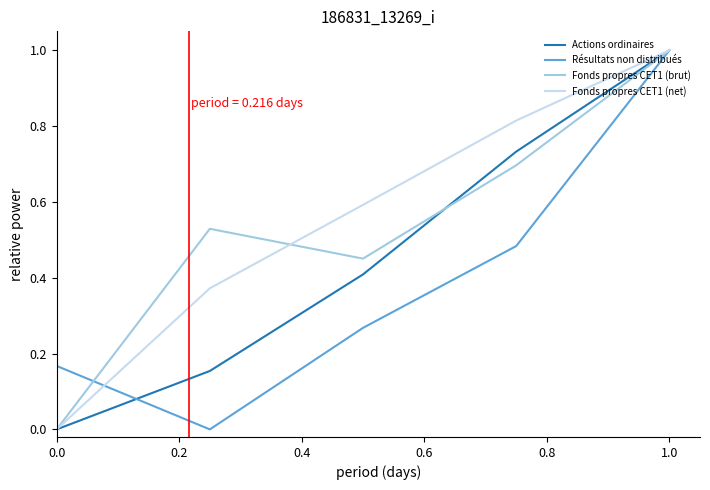

What is the maximum value for Fonds propres CET1 (brut)?

1.0